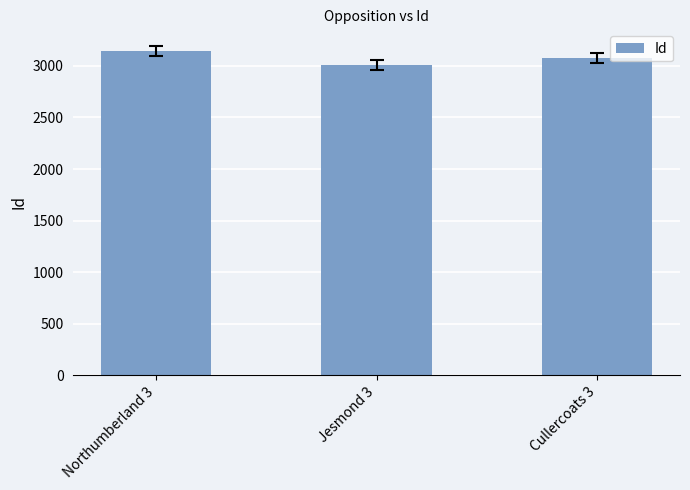

How many distinct data groups are displayed?

1